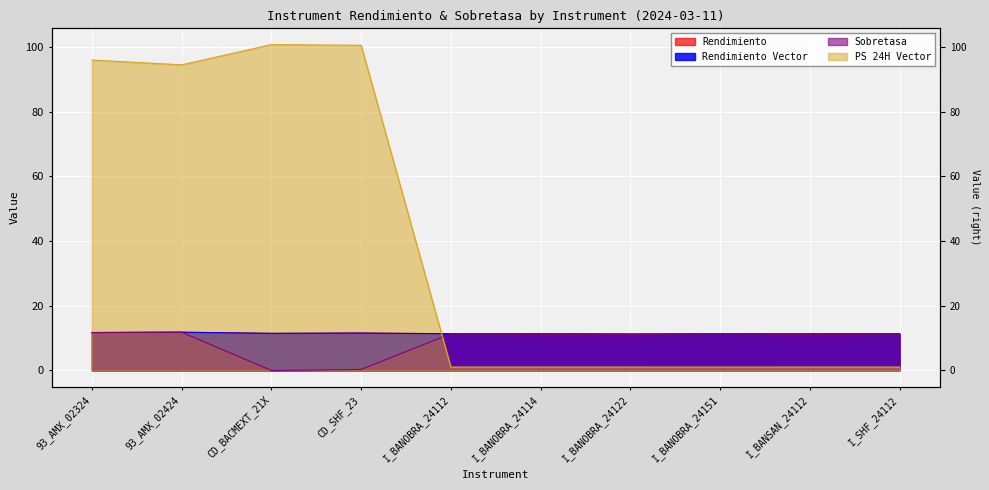

What is the value of the Sobretasa point at the 8th from the left?

11.3